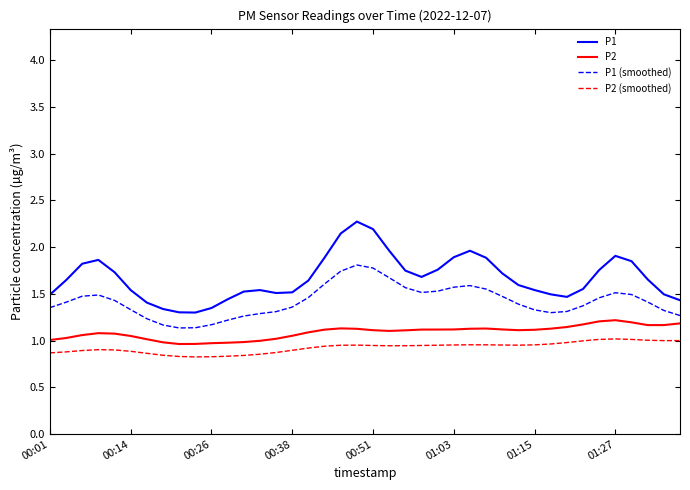

What is the greatest value displayed?

2.3